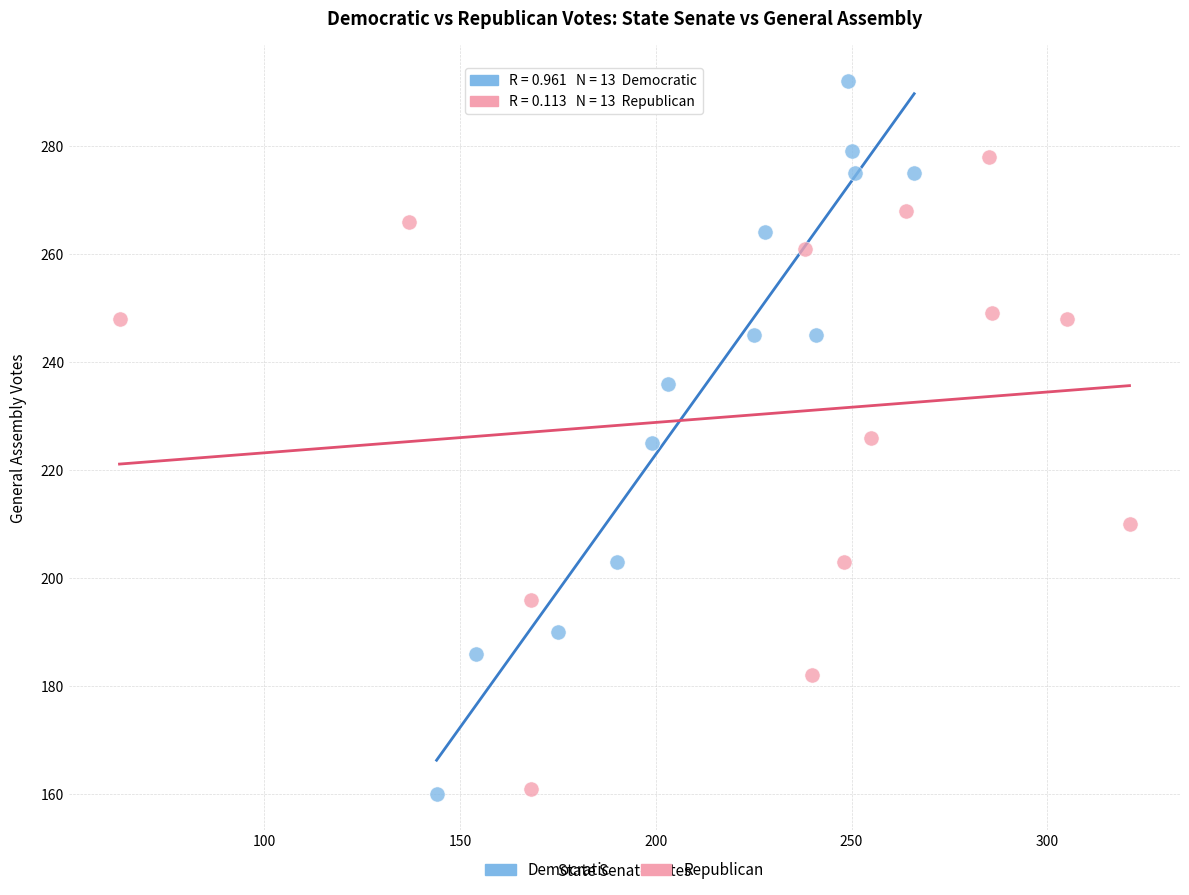

Which series contains the highest Y value?

Democratic